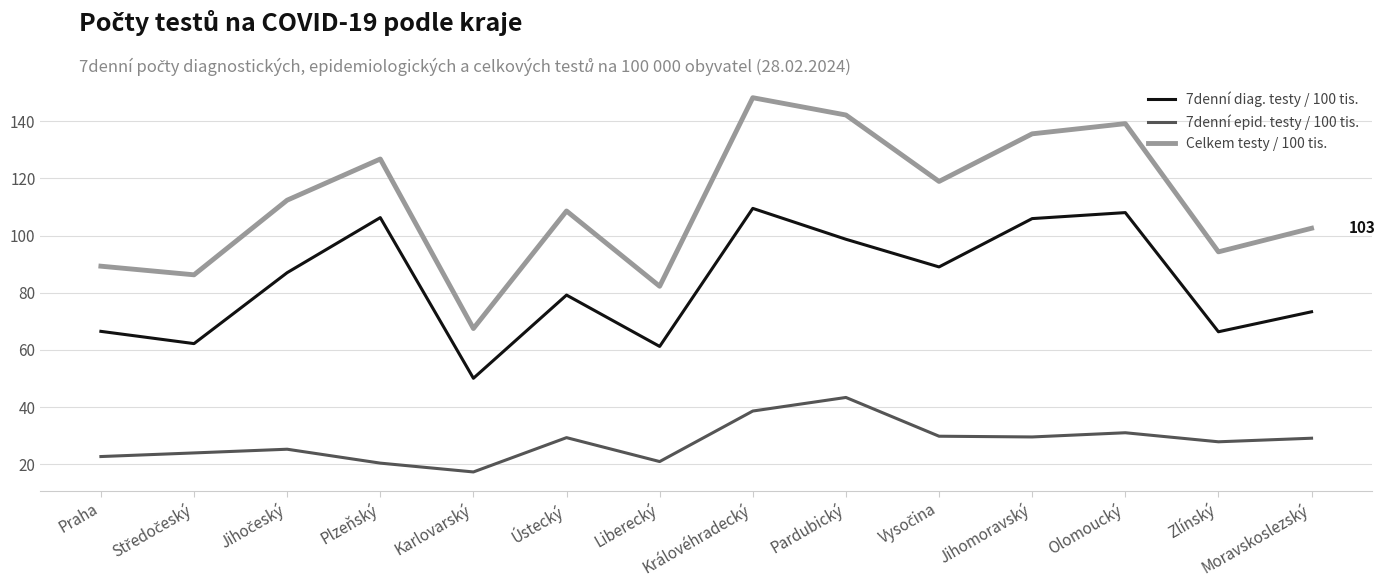

How many lines are shown in the chart?

3